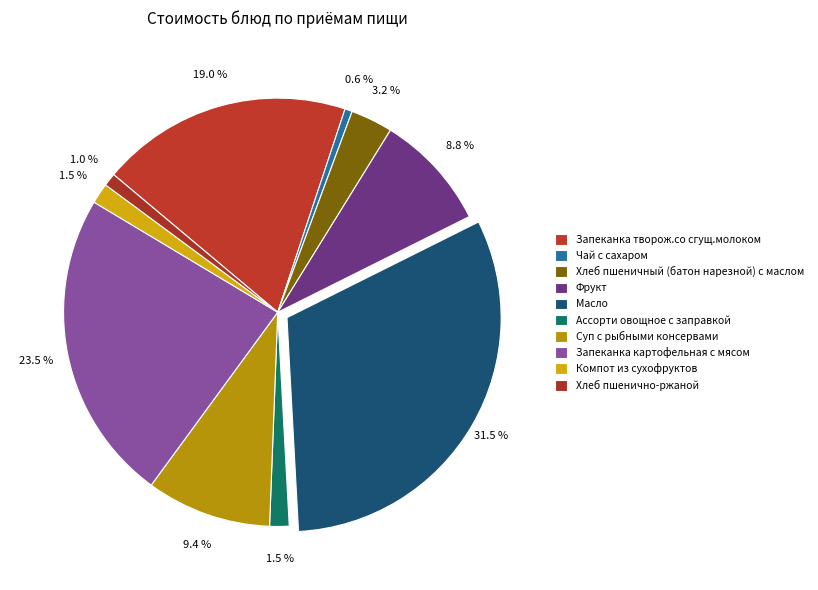

What percentage do Фрукт and Запеканка картофельная с мясом together represent?

32.3%